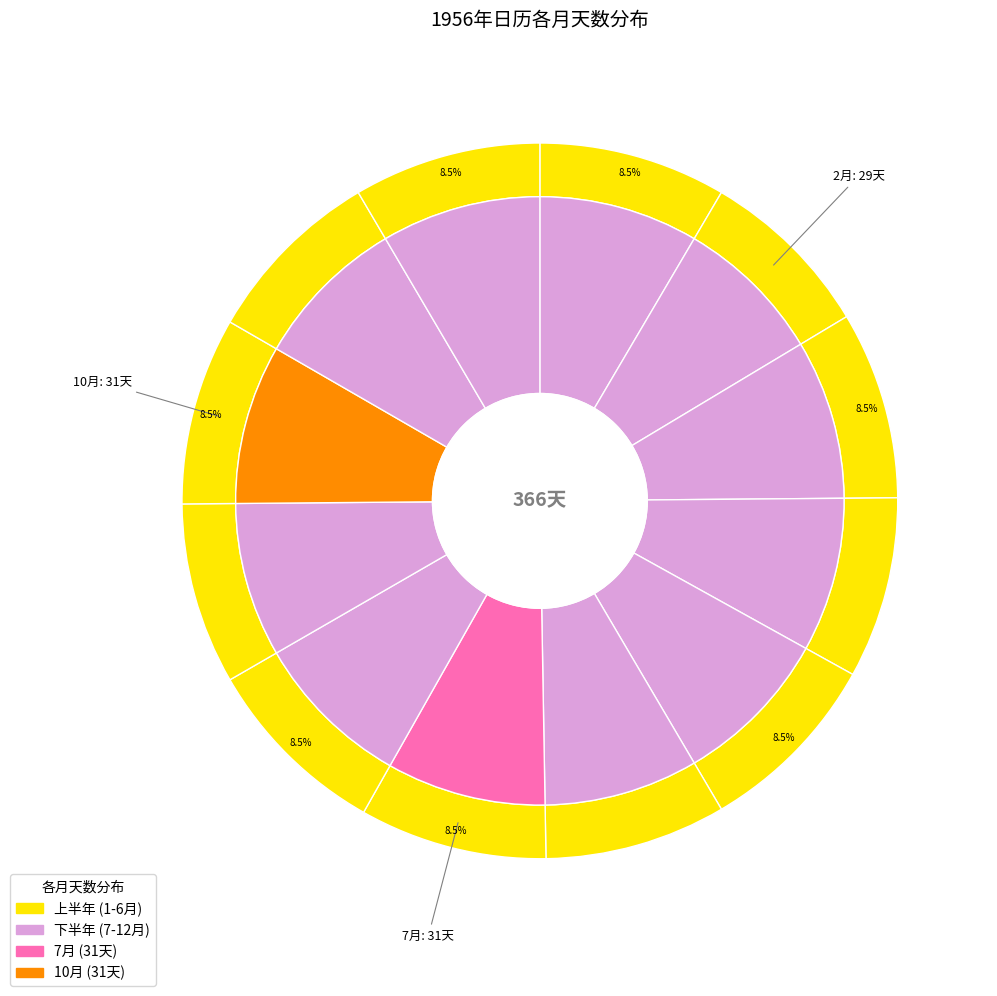

What is the change in value from 2月 to 6月?

+1